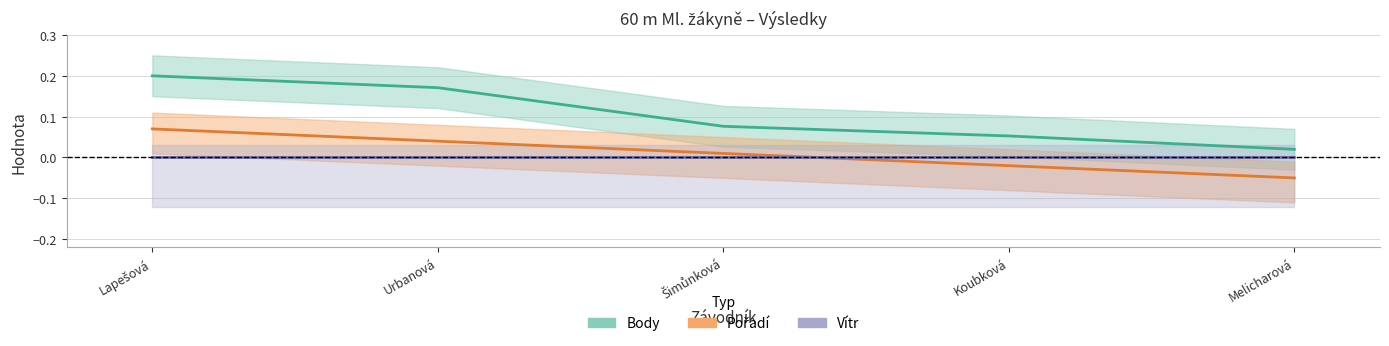

The Vítr series shows 0.0 at Lapešová. True or false?

True